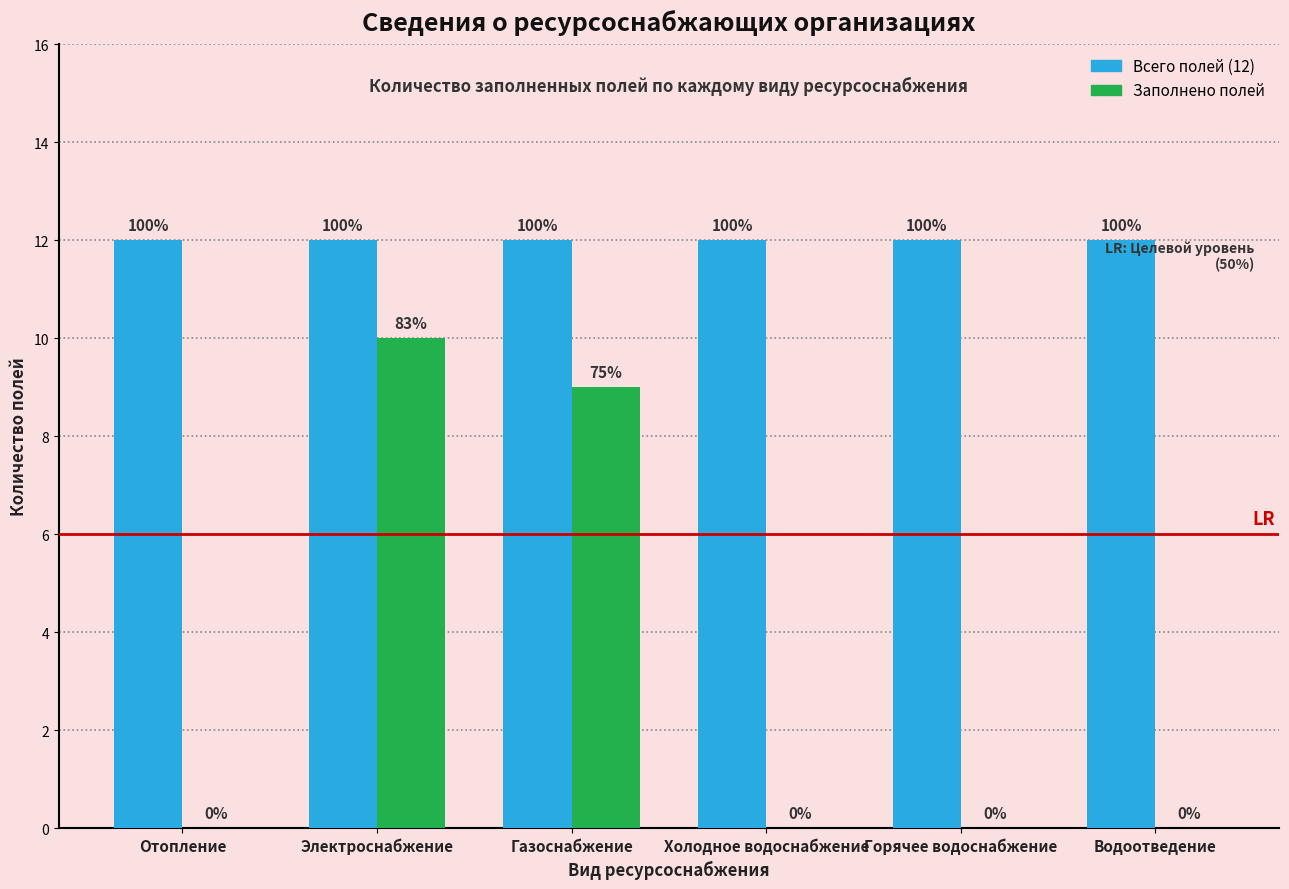

How many groups of bars are there?

6